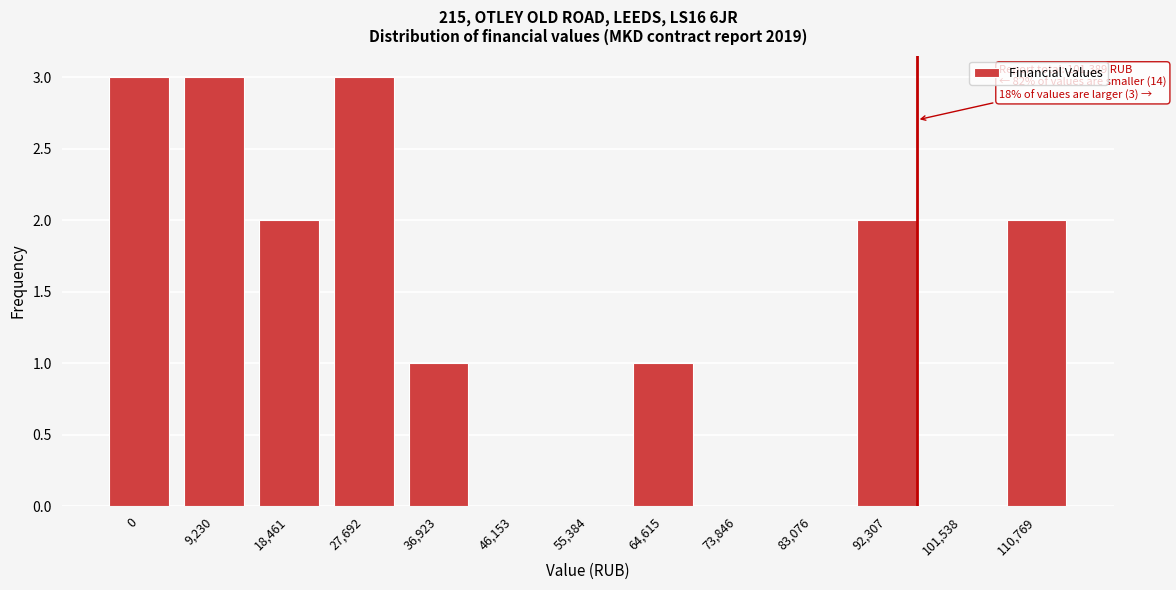

Reading left to right, extract all data points from this chart.

0=3	9,230=3	18,461=2	27,692=3	36,923=1	46,153=0	55,384=0	64,615=1	73,846=0	83,076=0	92,307=2	101,538=0	110,769=2